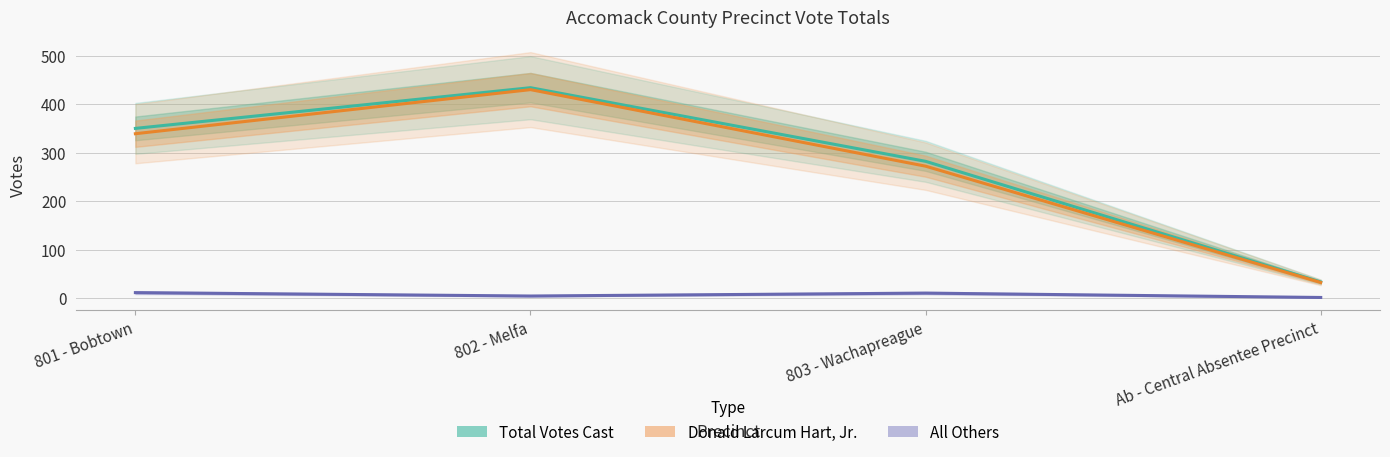

True or false: All Others and Donald Larcum Hart, Jr. intersect in this chart.

False